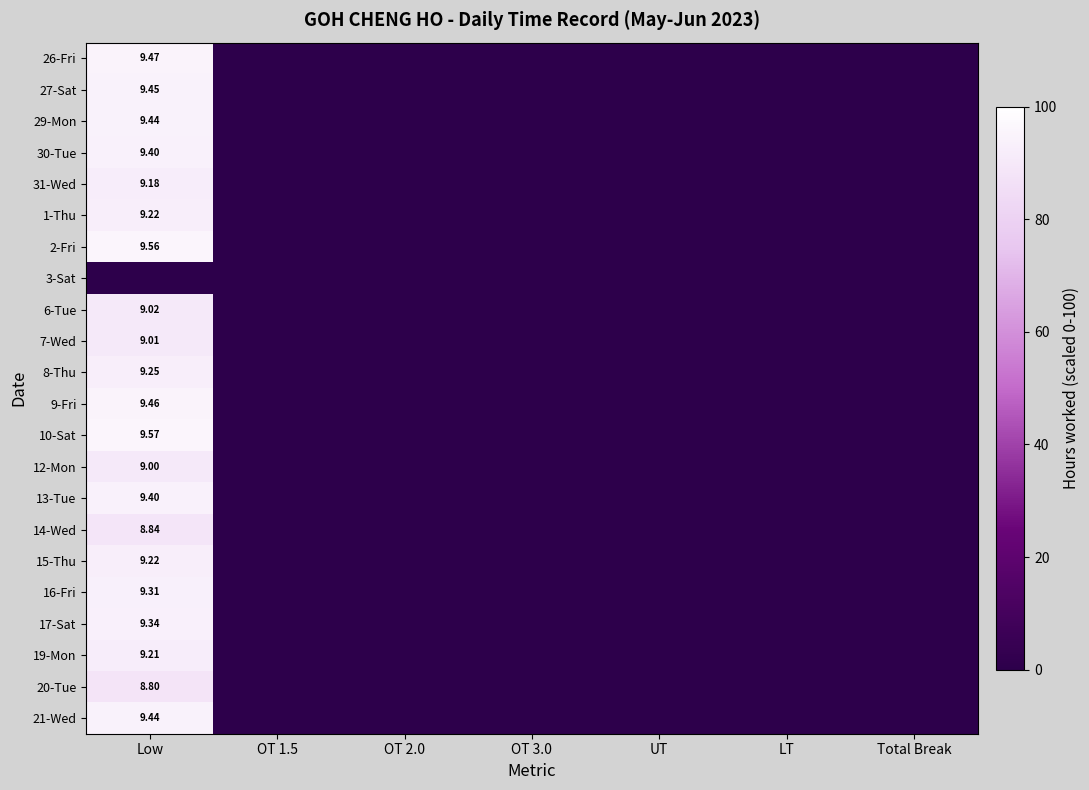

Between LT and OT 1.5, which is larger?

LT